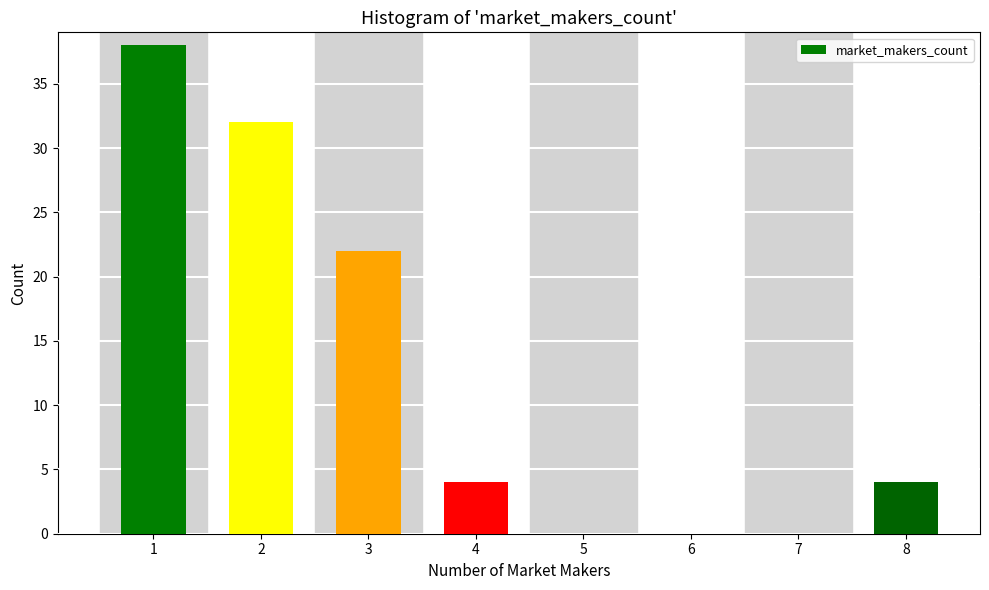

Reading left to right, list all the values displayed in this chart.

1=38	2=32	3=22	4=4	5=0	6=0	7=0	8=4